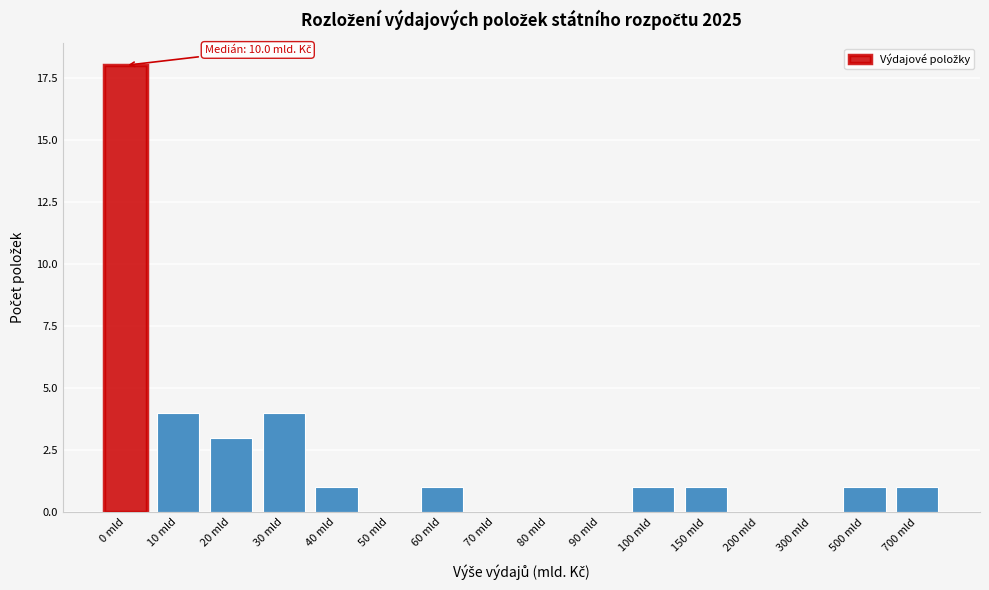

Reading left to right, what are all the values shown in this chart?

0 mld=18	10 mld=4	20 mld=3	30 mld=4	40 mld=1	50 mld=0	60 mld=1	70 mld=0	80 mld=0	90 mld=0	100 mld=1	150 mld=1	200 mld=0	300 mld=0	500 mld=1	700 mld=1